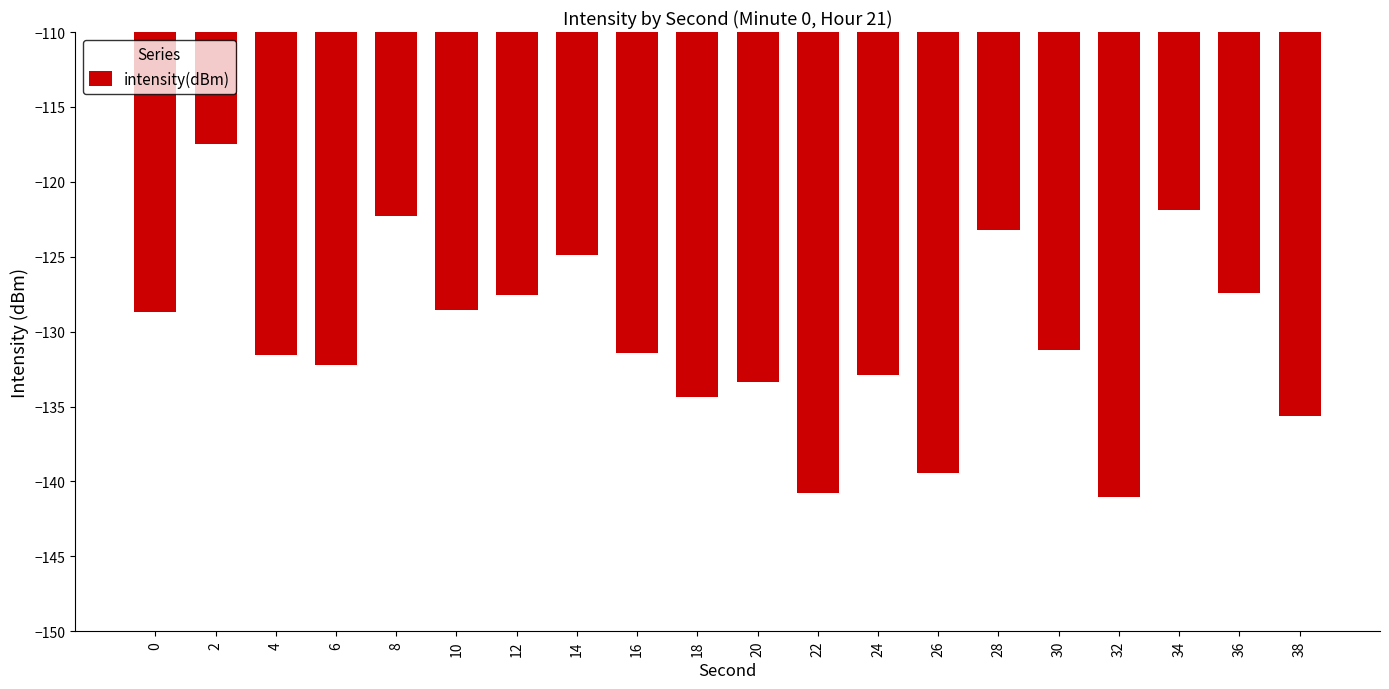

What is the approximate value at 16?

-131.5